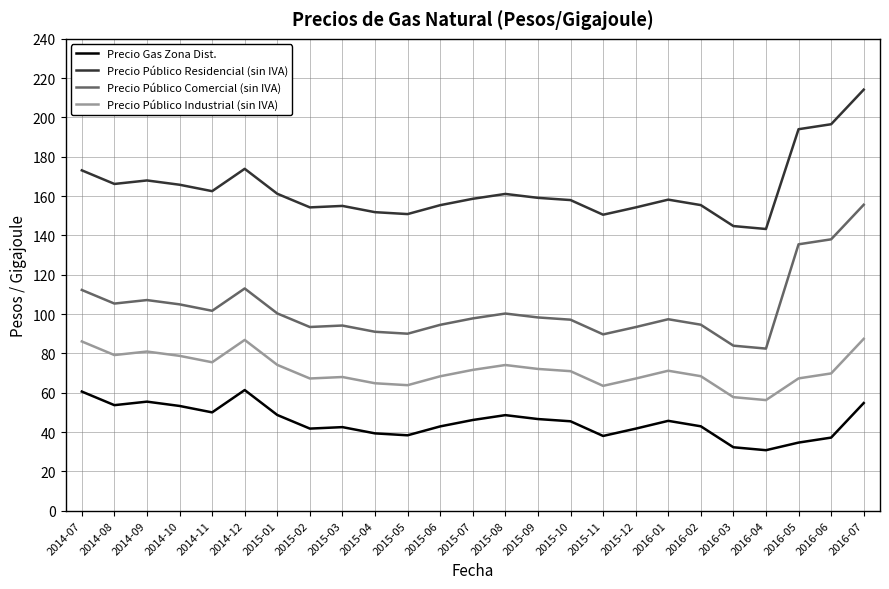

Is this an area chart (filled region under the line)?

No